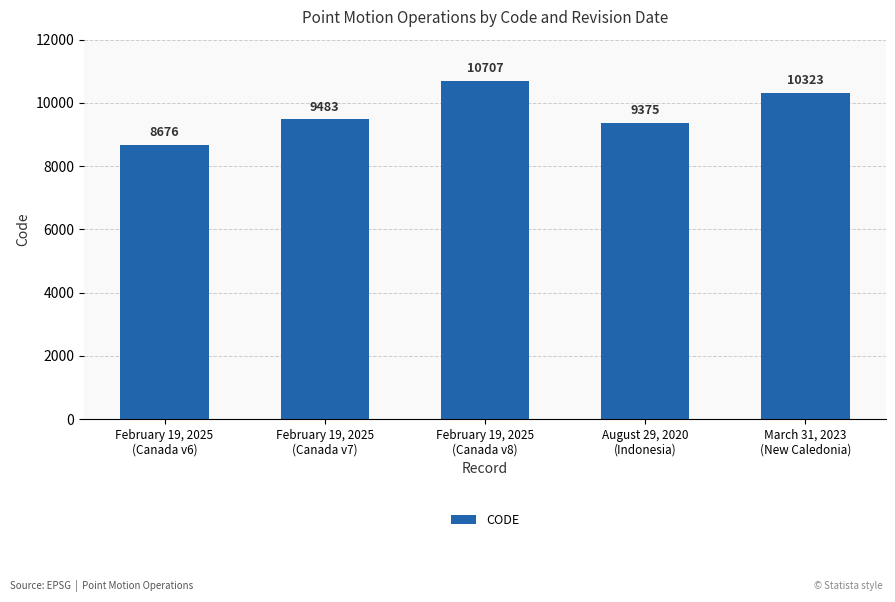

What is the difference between the second highest and minimum values?

1647